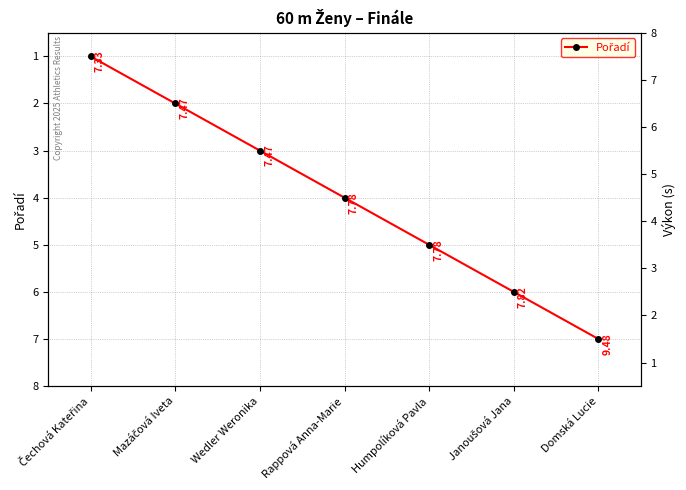

Is it true that the value at Rappová Anna-Marie is 6?

False